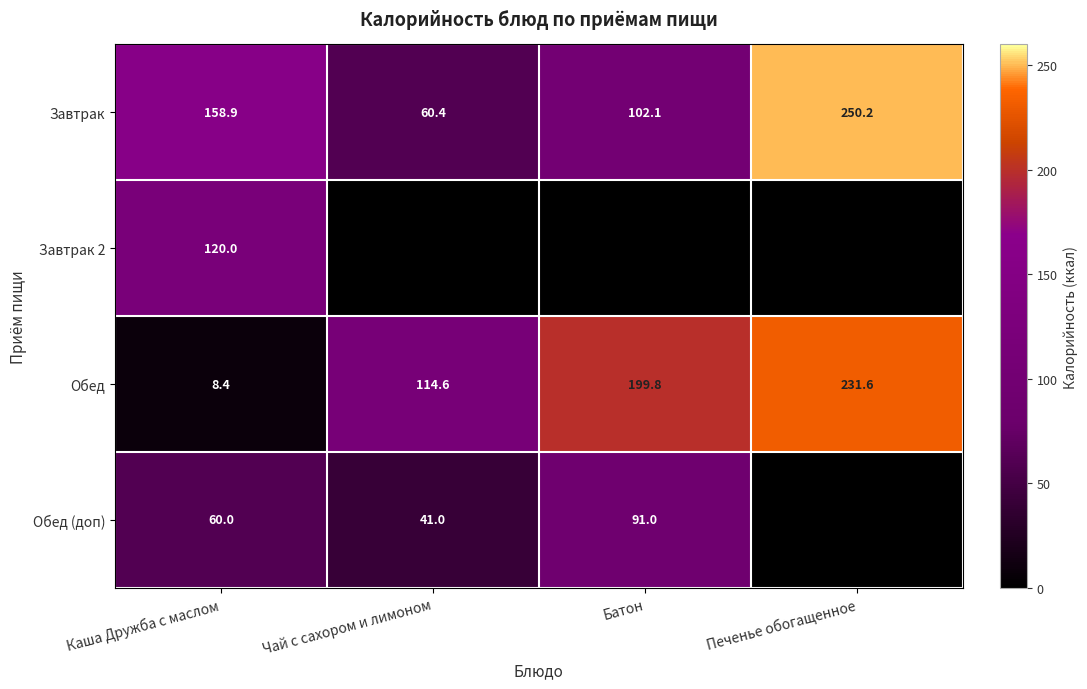

At which label does Обед reach its minimum?

Каша Дружба с маслом